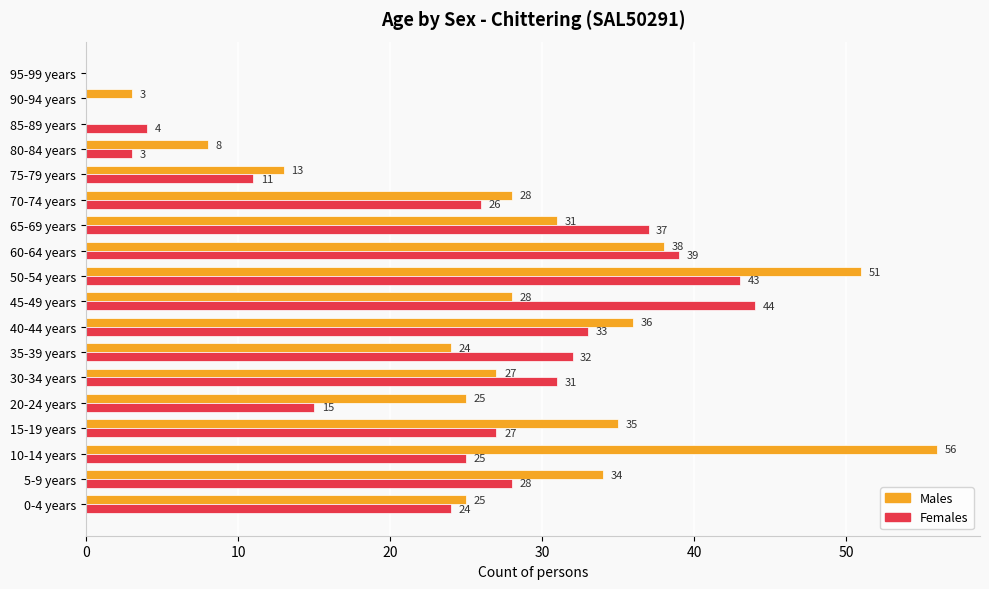

Which series changed the most between 40-44 years and 95-99 years?

Males